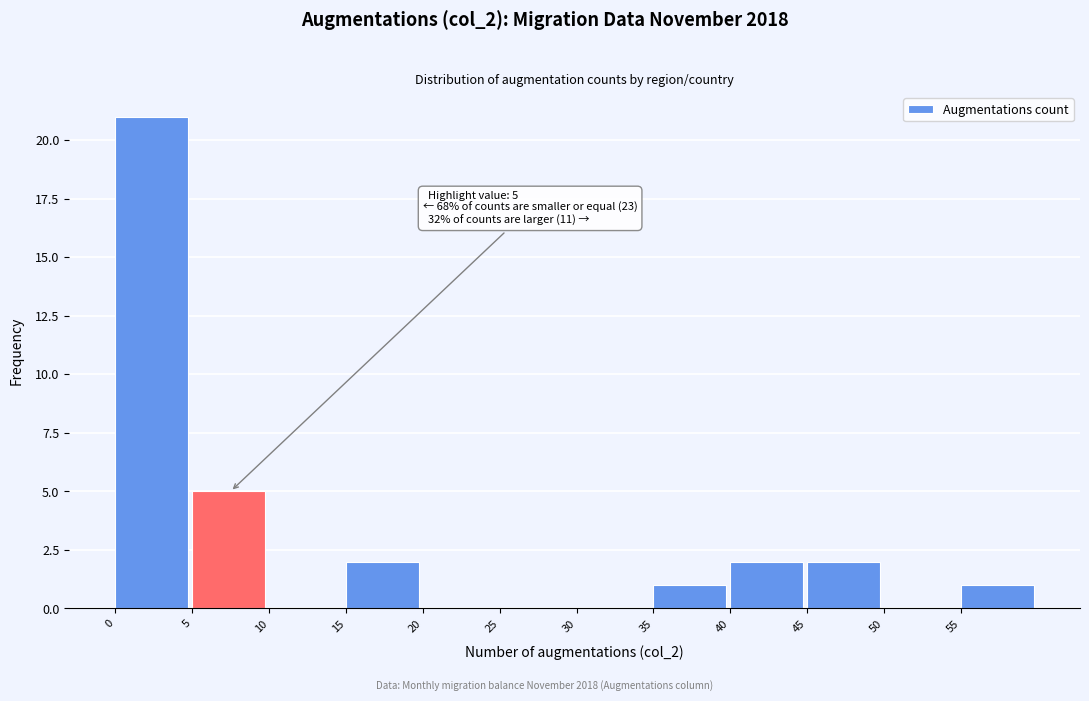

Which range on the x-axis has the tallest bar?

0 to 5